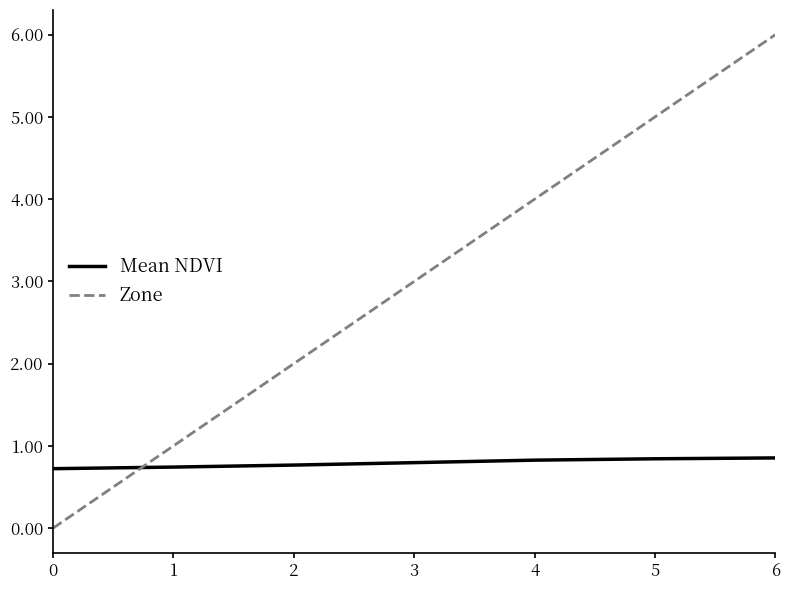

List the series in order of their peak value, lowest first.

Mean NDVI, Zone